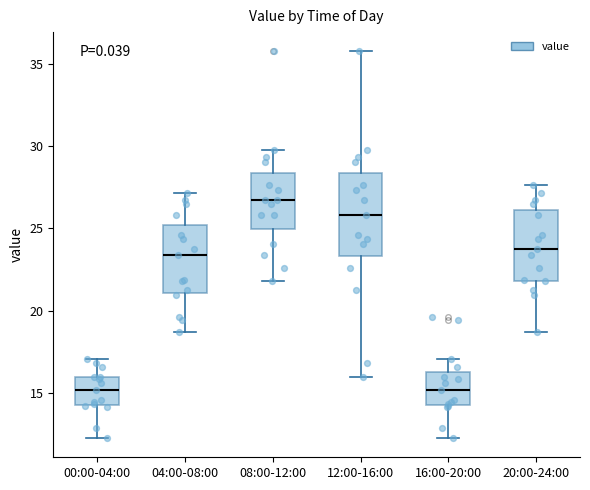

Reading left to right, transcribe this box plot: for each box, give where its median line is, the range the box spans, and where its two whiskers end, as read against the y-axis. The values are not printed on the chart, so give them approximately, as read against the axis.

00:00-04:00: median 15.0, box 14.5 to 16.0, whiskers 12.5 to 17.0
04:00-08:00: median 23.5, box 21.0 to 25.0, whiskers 18.5 to 27.0
08:00-12:00: median 26.5, box 25.0 to 28.5, whiskers 22.0 to 30.0
12:00-16:00: median 26.0, box 23.5 to 28.5, whiskers 16.0 to 36.0
16:00-20:00: median 15.0, box 14.5 to 16.5, whiskers 12.5 to 17.0
20:00-24:00: median 23.5, box 22.0 to 26.0, whiskers 18.5 to 27.5